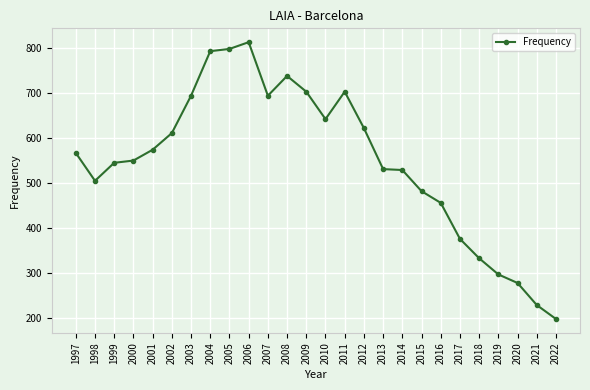

The value at 1998 is 337. True or false?

False